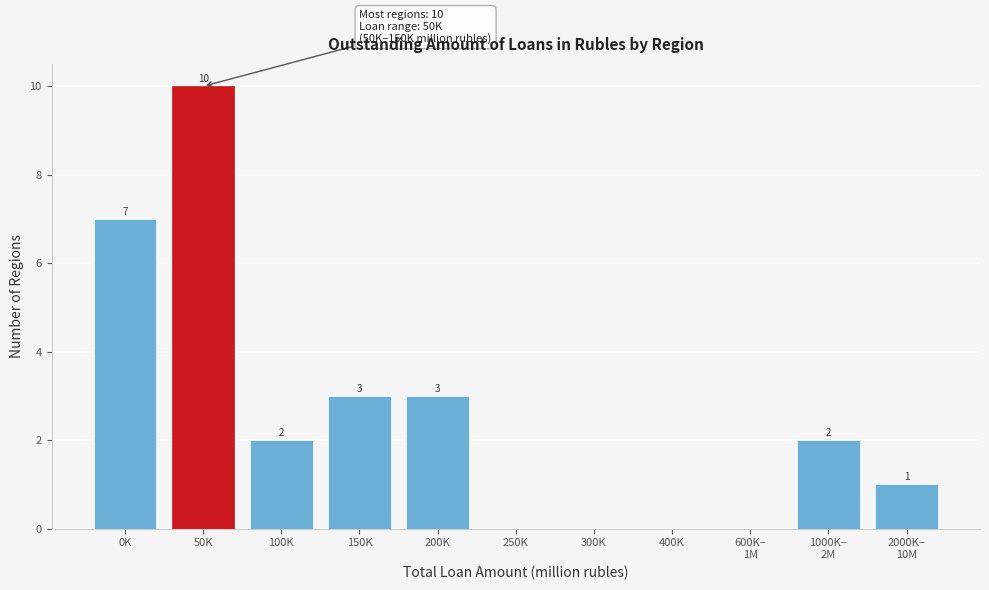

Where does the data first go above 2?

0K